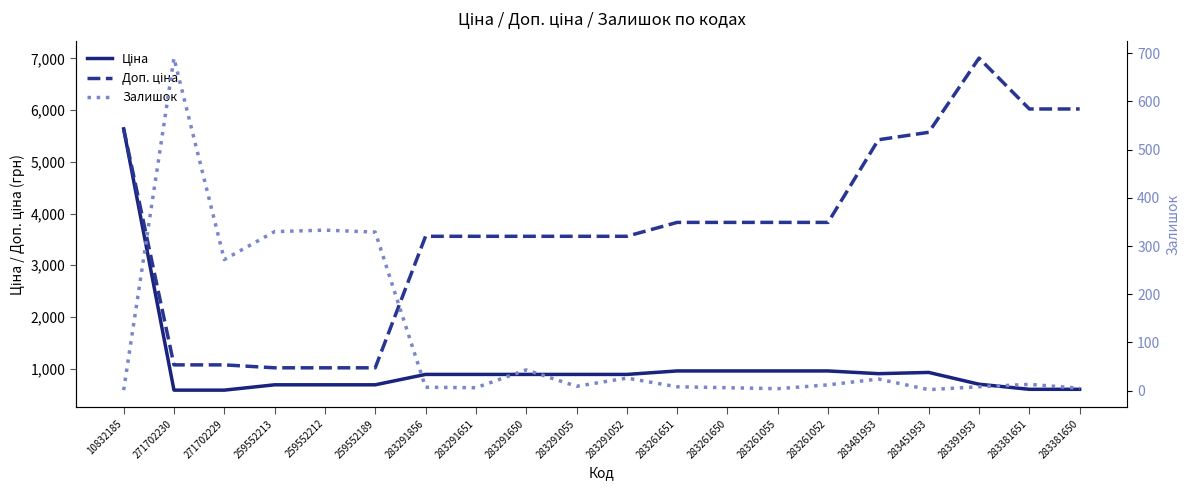

Between 283291856 and 283261052, which series saw the biggest shift?

Доп. ціна